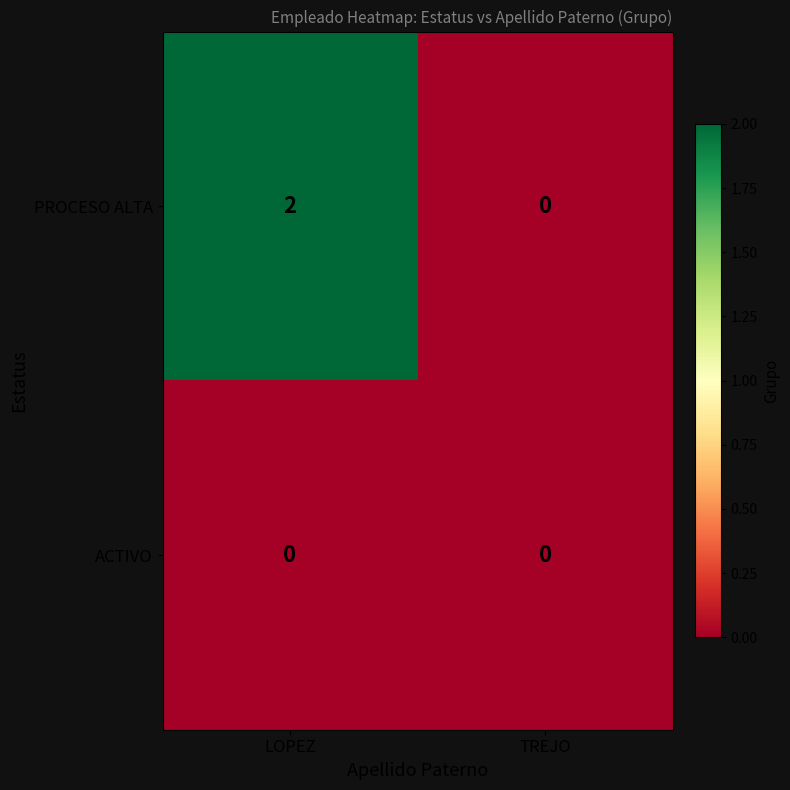

At how many categories does at least one series exceed 0?

1